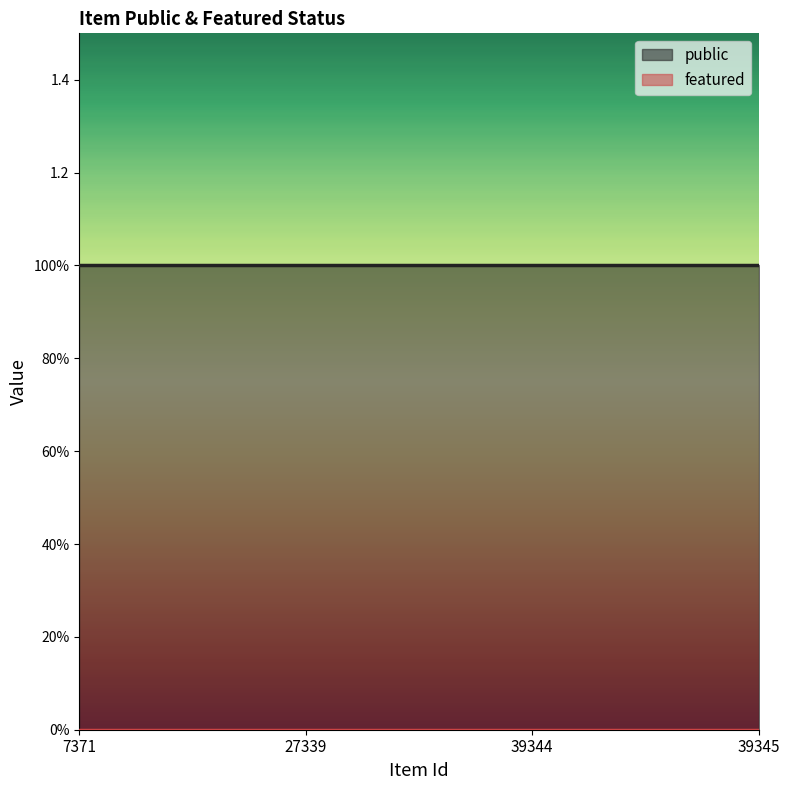

At which category is the sum across all series the highest?

7371